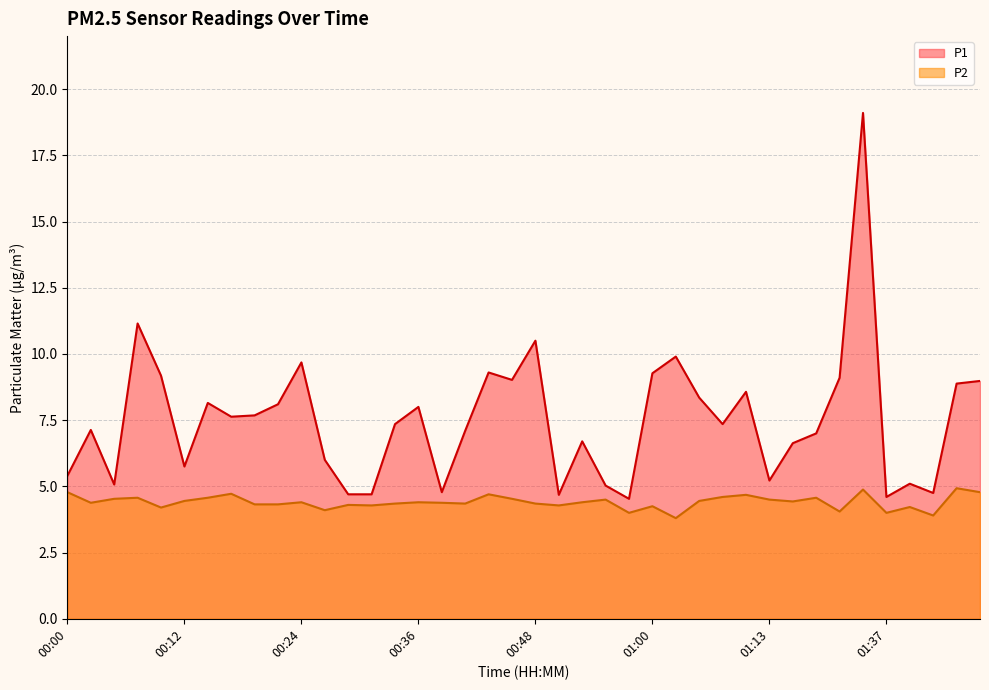

At how many categories does at least one series exceed 15?

1